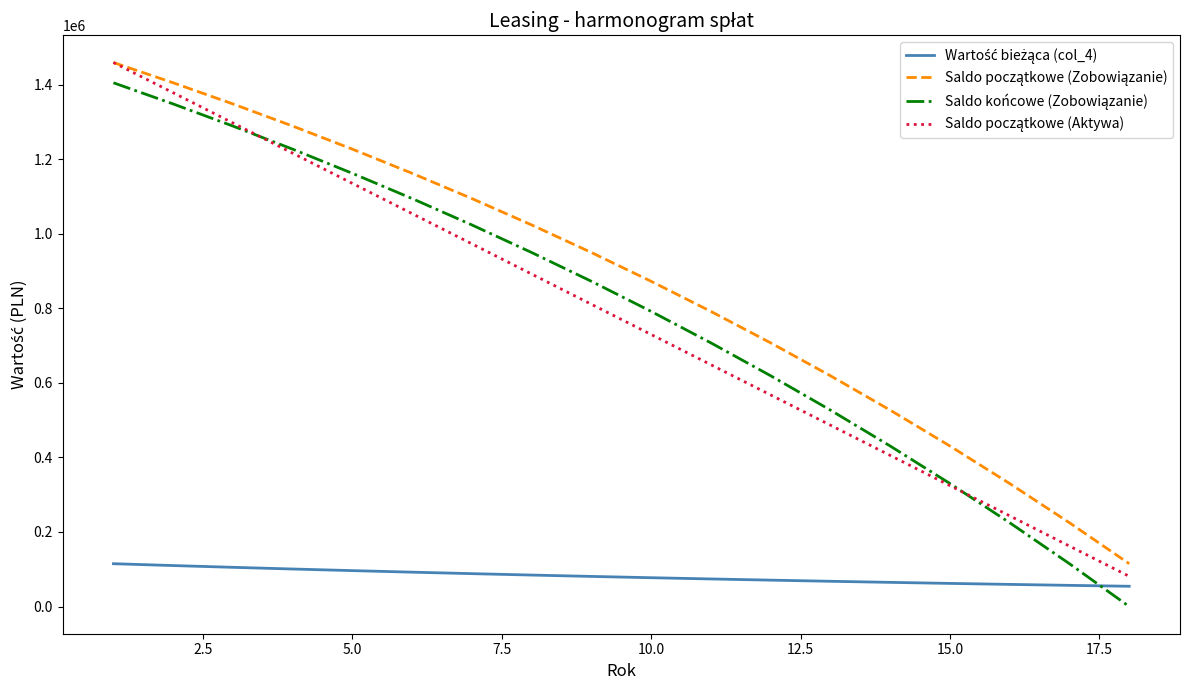

What is the greatest value displayed?

1459199.0